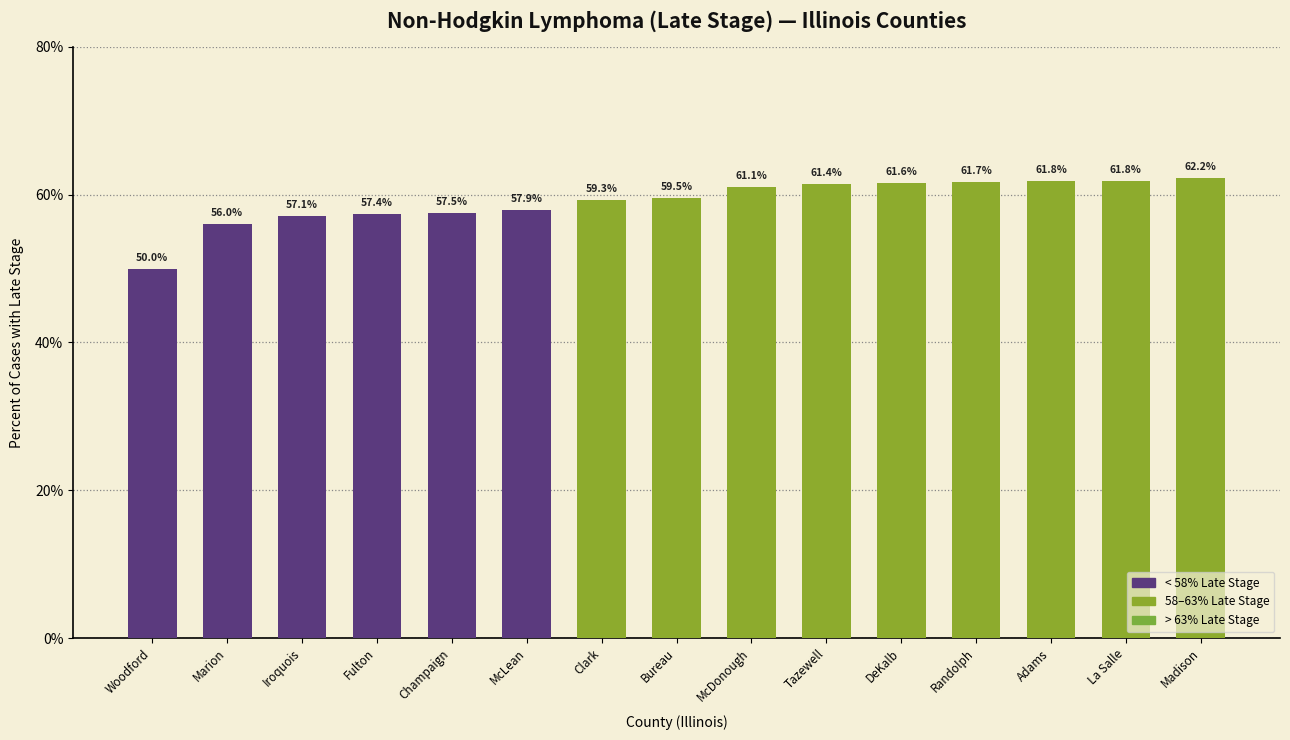

How many distinct data groups are displayed?

1